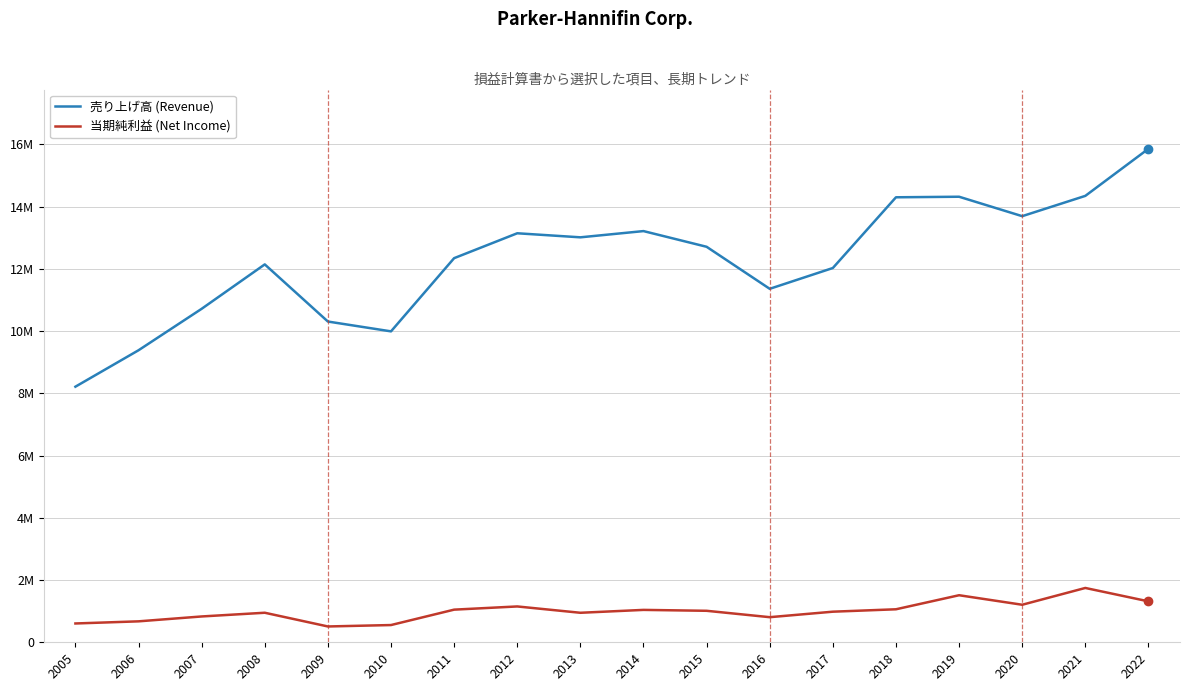

Is the value of 当期純利益 (Net Income) at 2009 greater than the value of 売り上げ高 (Revenue) at 2009?

No